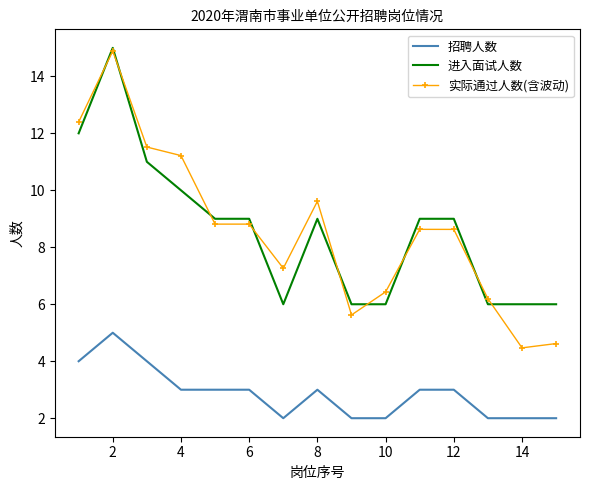

Which series has the largest range (max minus min)?

实际通过人数(含波动)